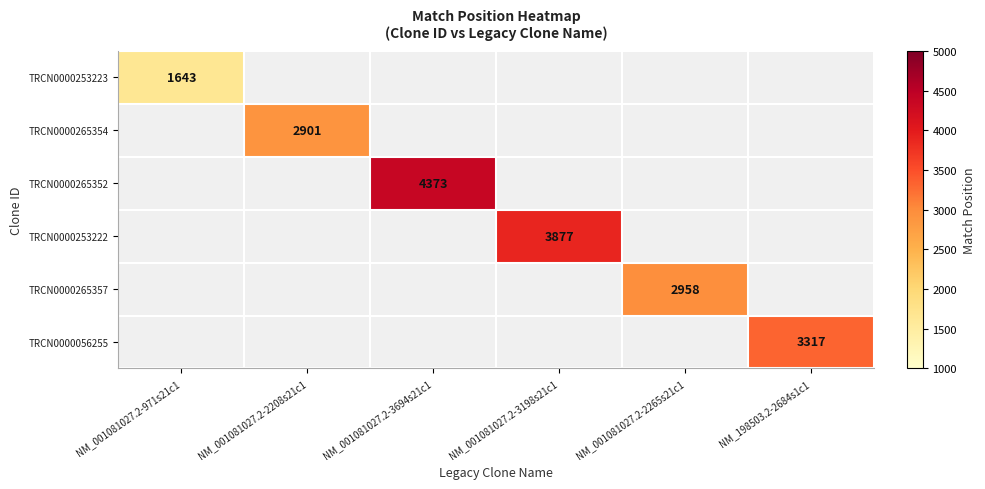

True or false: TRCN0000265354 has a value of 4211 at NM_001081027.2-2208s21c1.

False